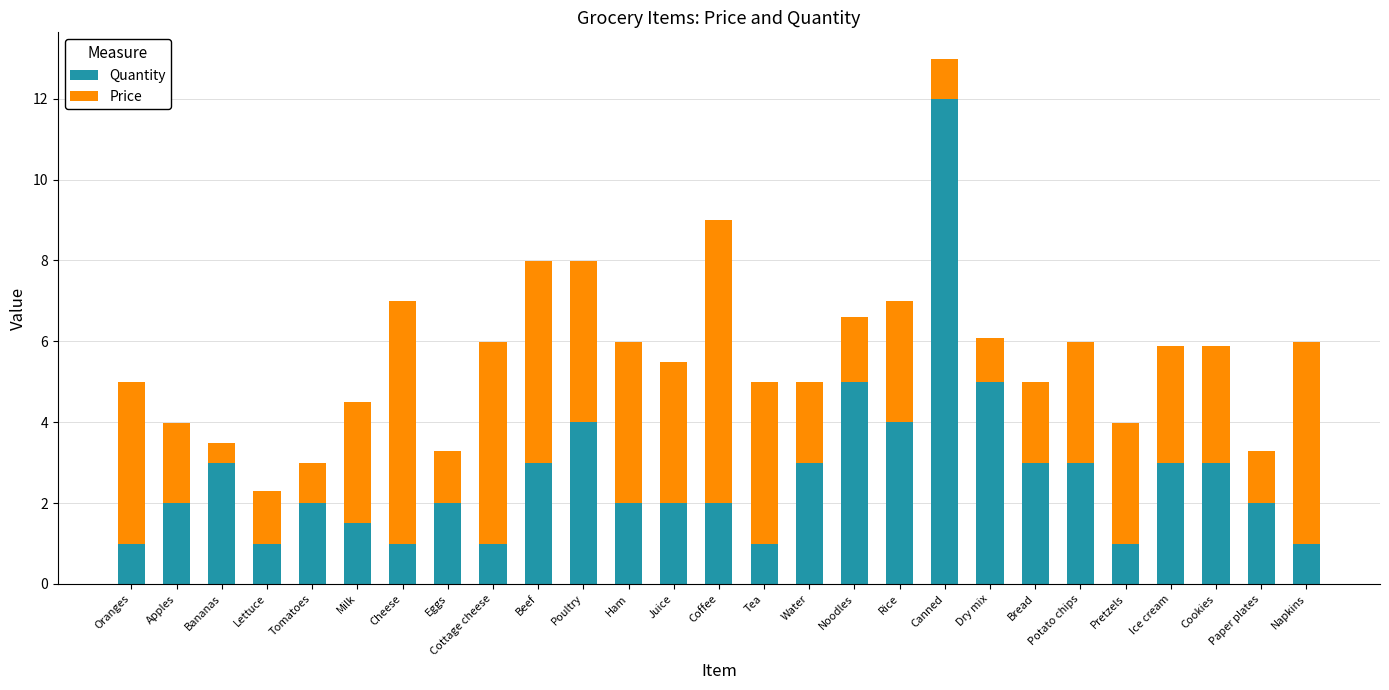

What is the total value across all series at Water?

5.0